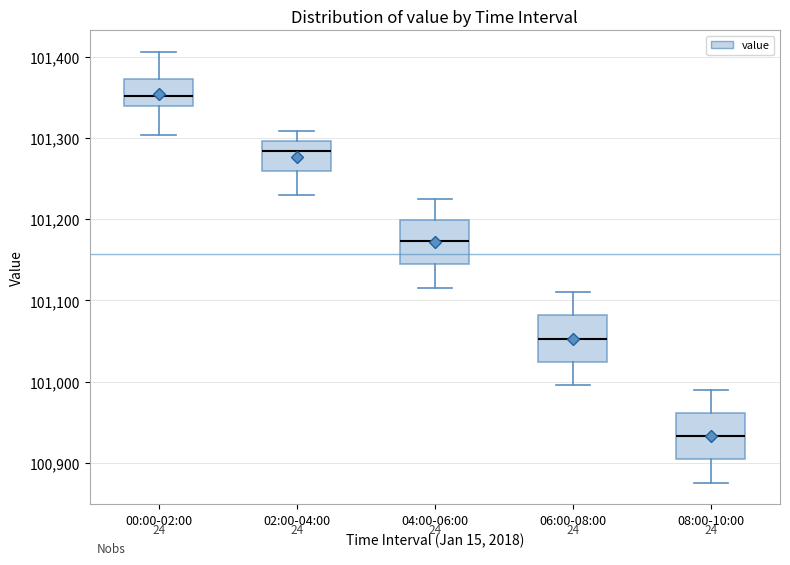

Where does the median line of the box for 02:00-04:00 sit on the y-axis? The values are not printed on the chart, so give them approximately, as read against the axis.

101280